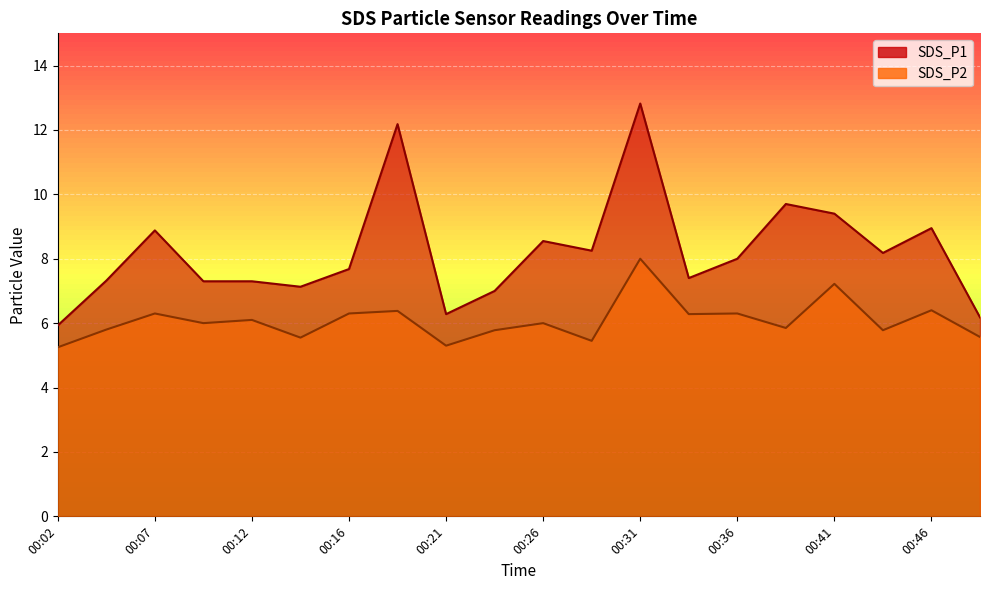

Which series has the largest total across all categories?

SDS_P1